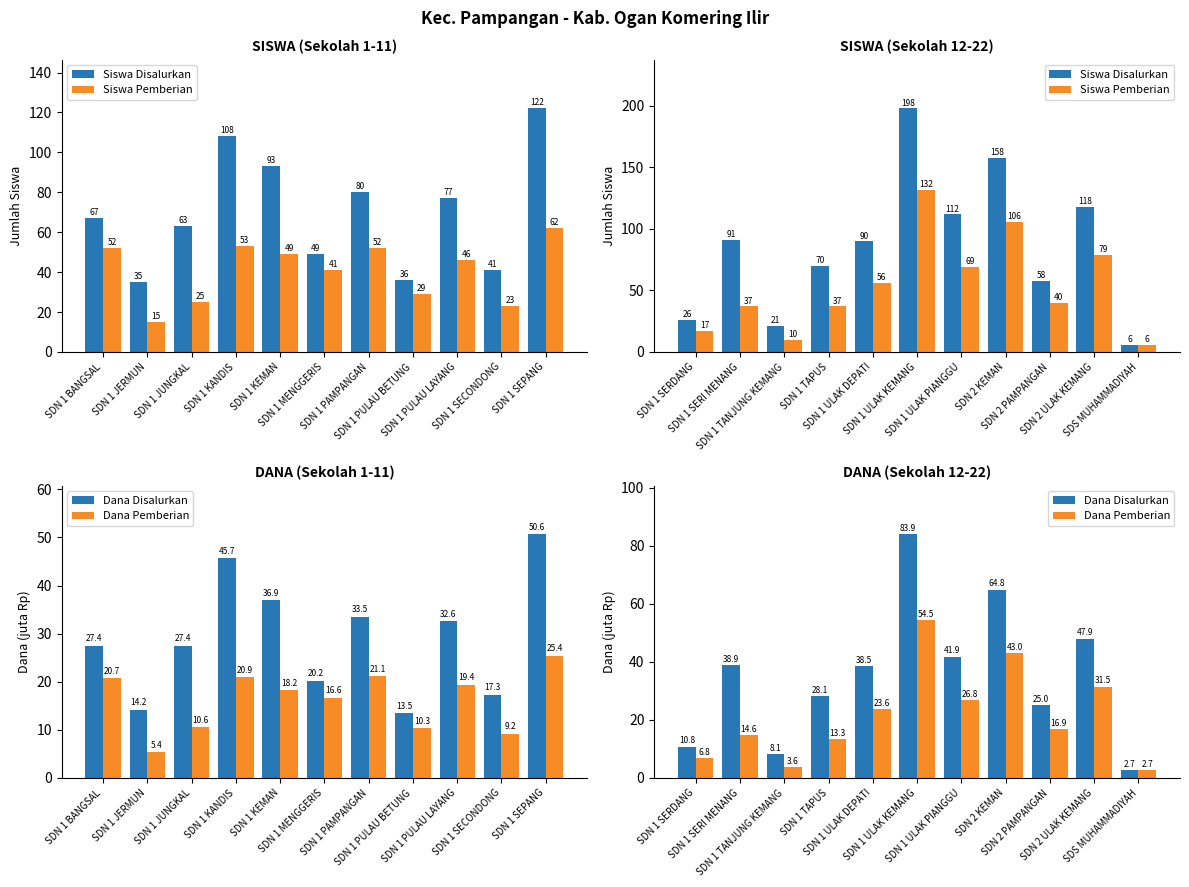

What is the highest value of the Siswa Pemberian series?

132.0